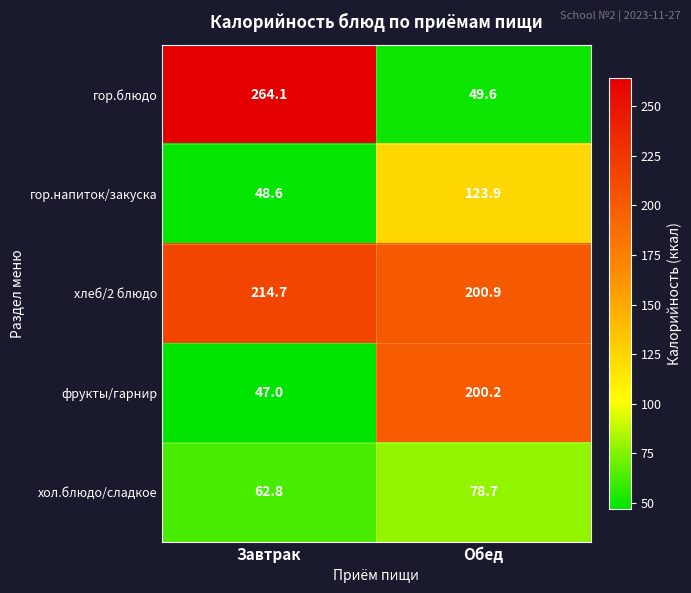

Which category has the lowest value in the хлеб/2 блюдо series?

Обед